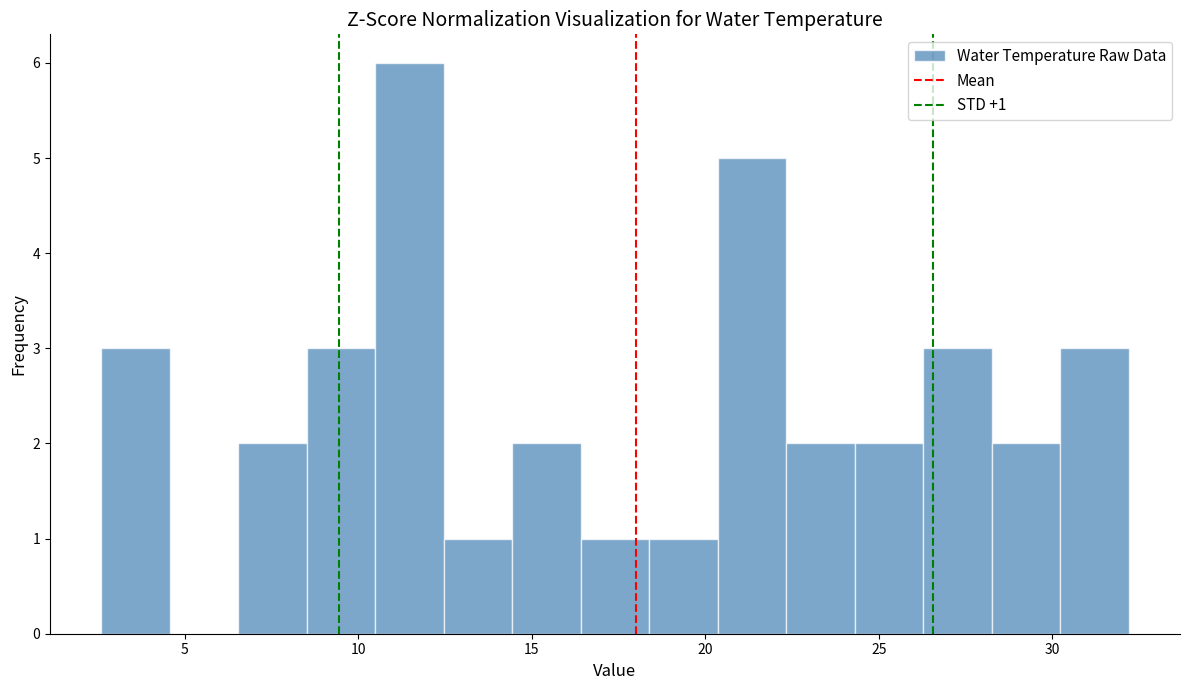

Around what value on the x-axis is the tallest bar? Give the approximate position of its centre, as read against the axis.

11.5